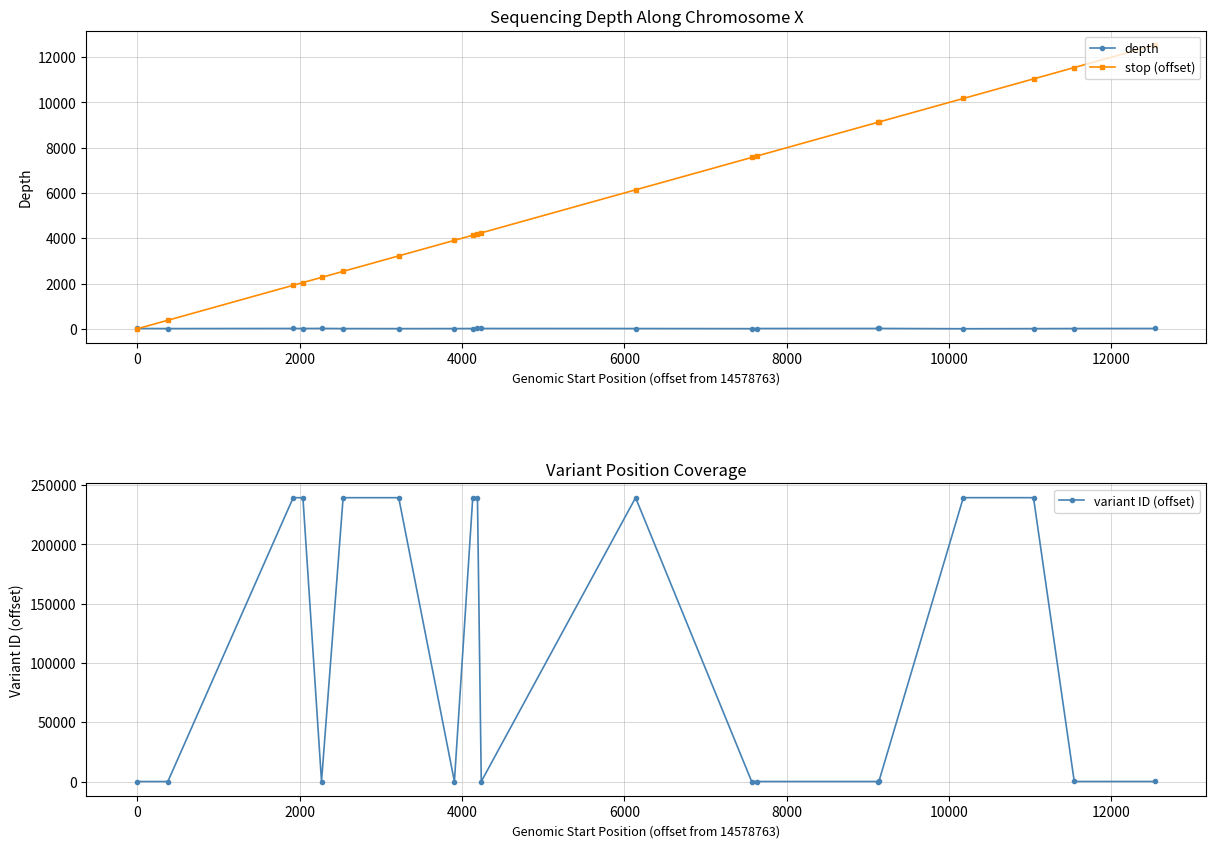

What is the highest value of the stop (offset) series?

12544